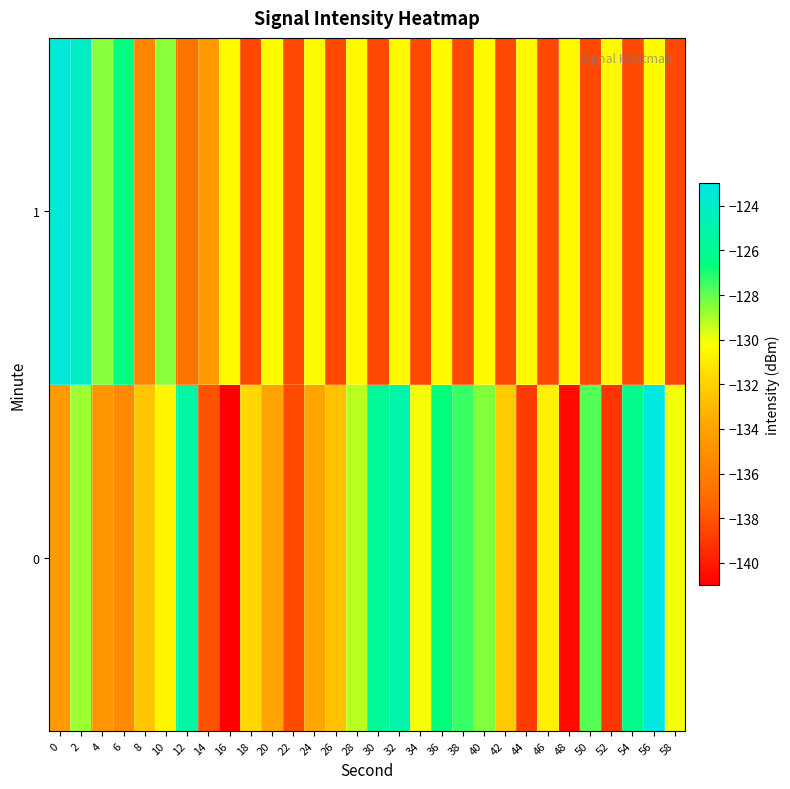

How many distinct data groups are displayed?

2